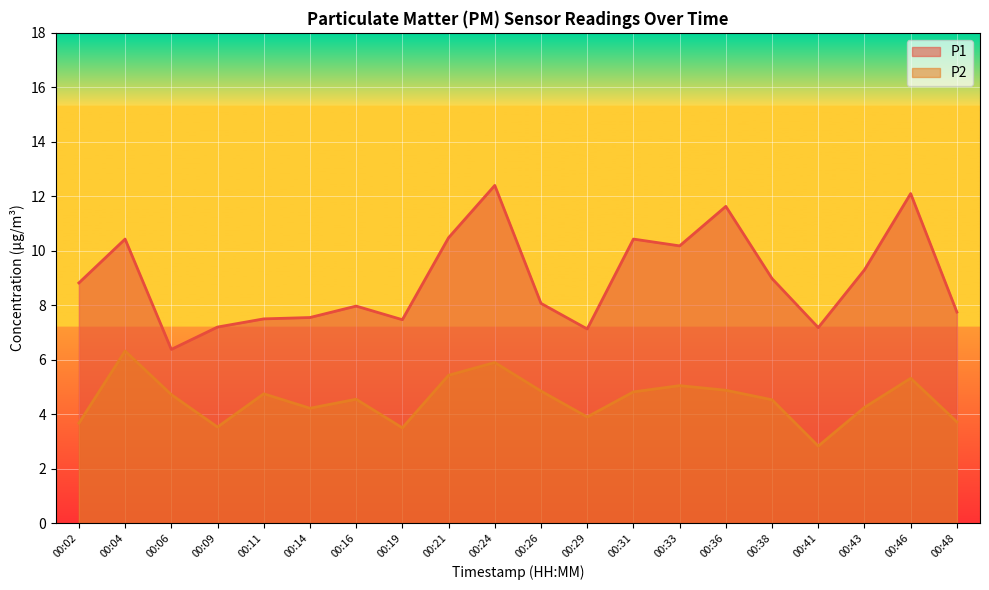

How many values in the P2 series exceed 4?

14